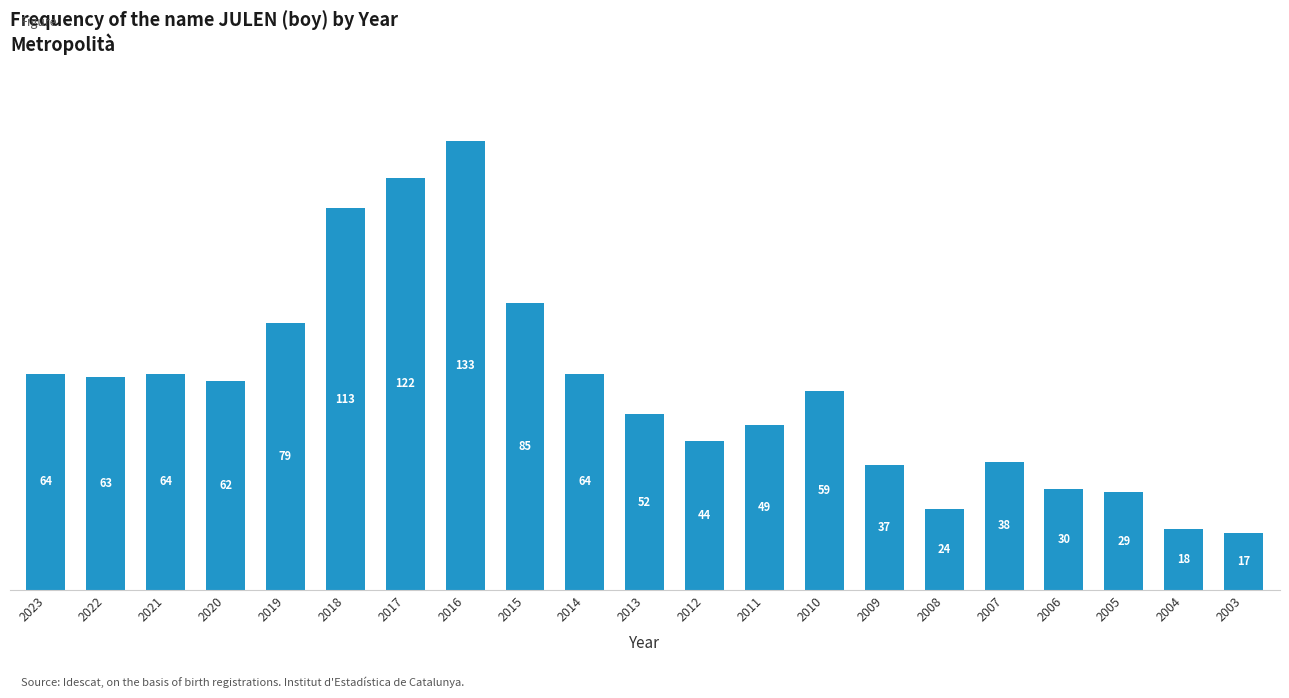

Reading left to right, list all the values displayed in this chart.

2023=64	2022=63	2021=64	2020=62	2019=79	2018=113	2017=122	2016=133	2015=85	2014=64	2013=52	2012=44	2011=49	2010=59	2009=37	2008=24	2007=38	2006=30	2005=29	2004=18	2003=17